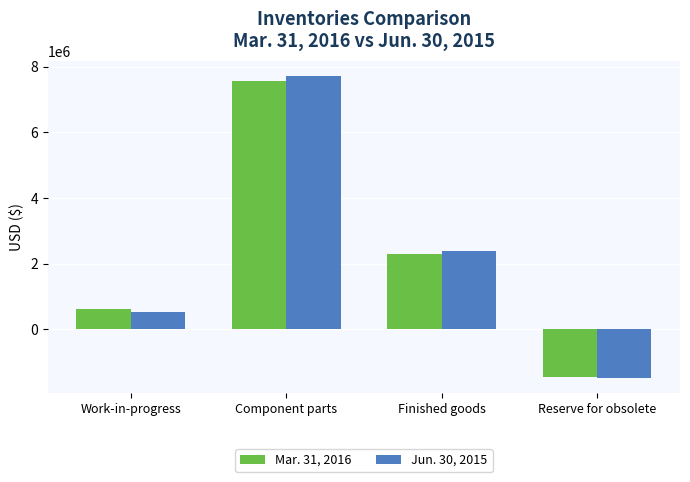

How many data points in Mar. 31, 2016 are less than 2310280?

2